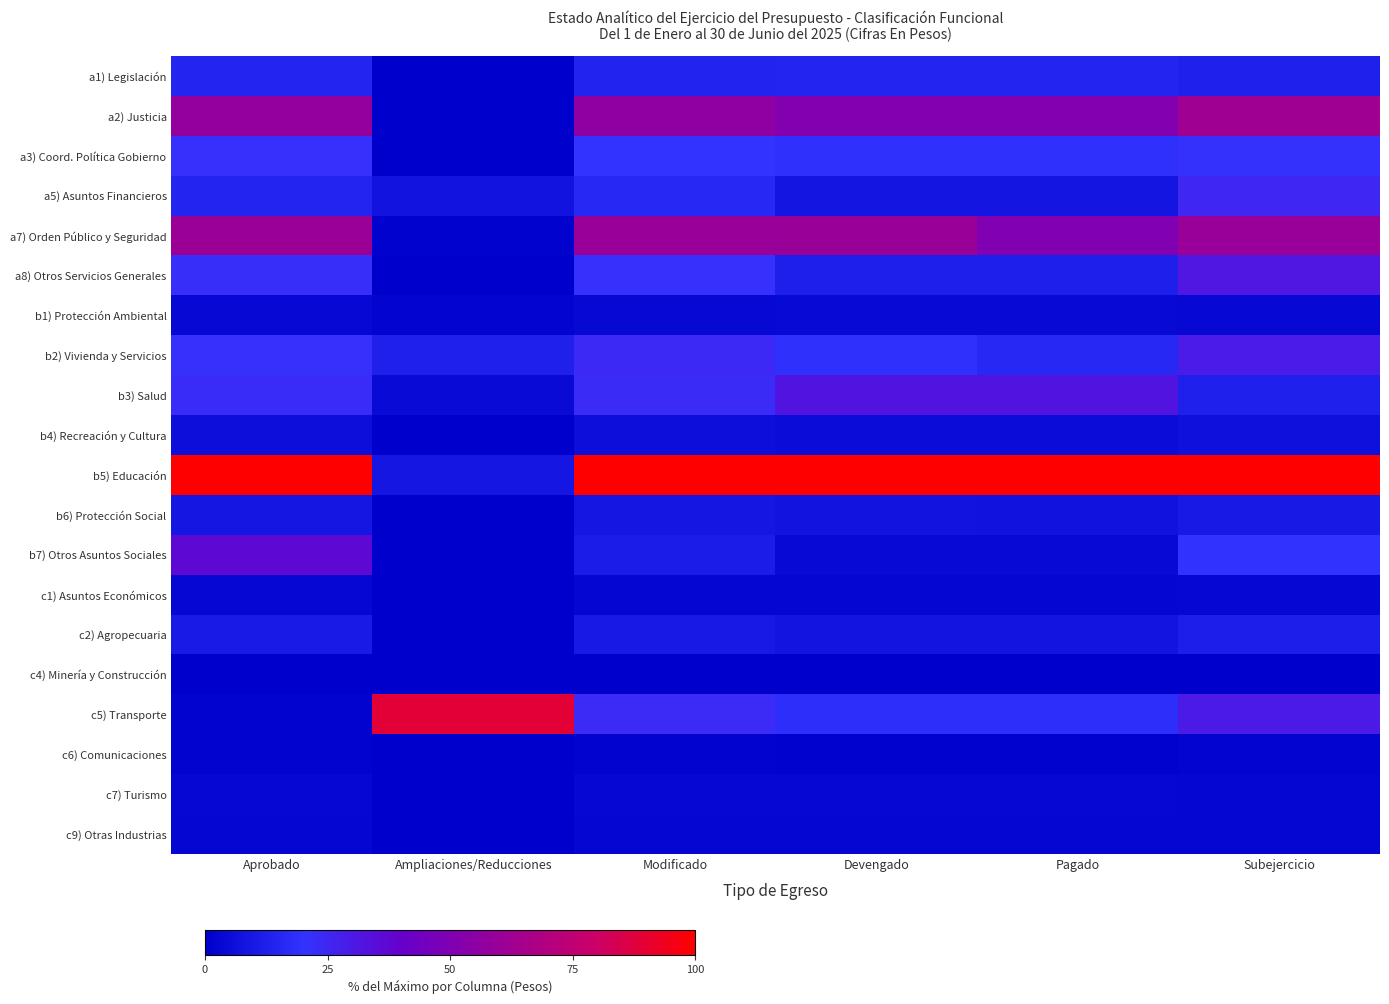

List the series in order of their peak value, highest first.

b5) Educación, c5) Transporte, a2) Justicia, a7) Orden Público y Seguridad, b7) Otros Asuntos Sociales, b3) Salud, a8) Otros Servicios Generales, b2) Vivienda y Servicios, a5) Asuntos Financieros, a3) Coord. Política Gobierno, a1) Legislación, c2) Agropecuaria, b6) Protección Social, b4) Recreación y Cultura, b1) Protección Ambiental, c1) Asuntos Económicos, c7) Turismo, c9) Otras Industrias, c6) Comunicaciones, c4) Minería y Construcción